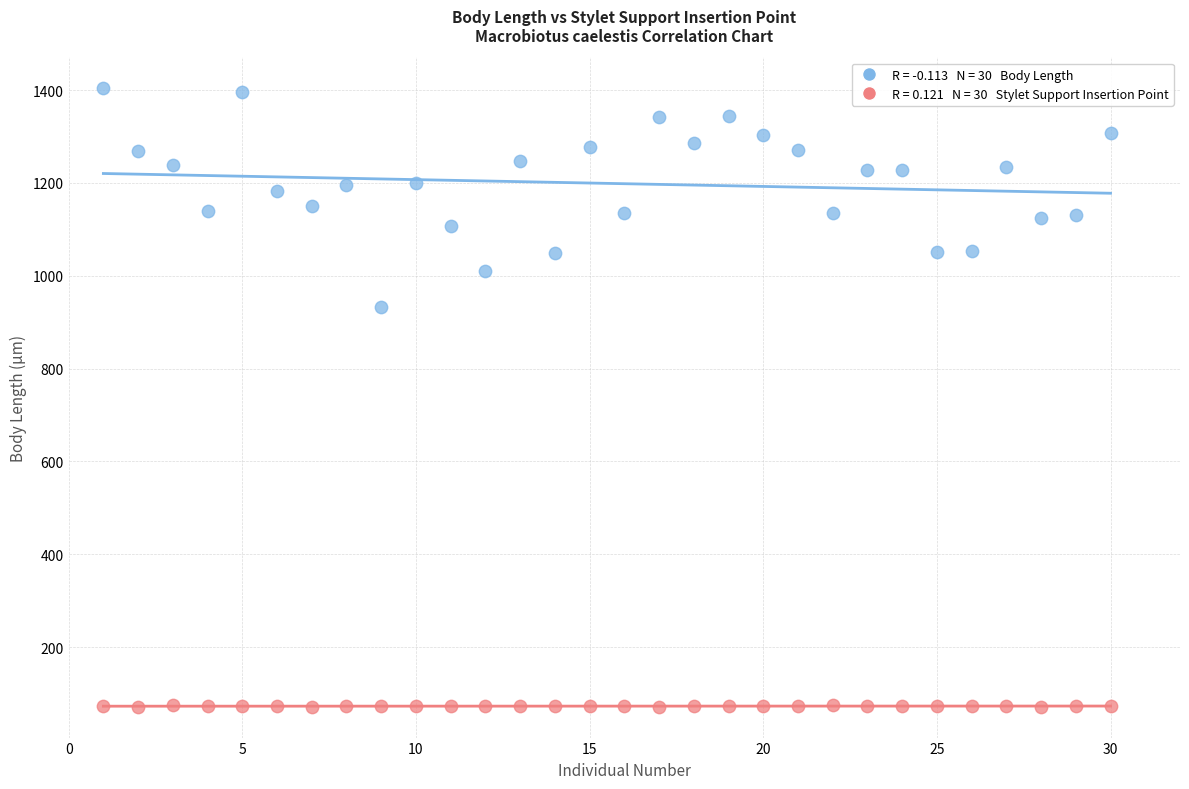

Across all data points, what is the range of Y values (max minus min)?

1332.1